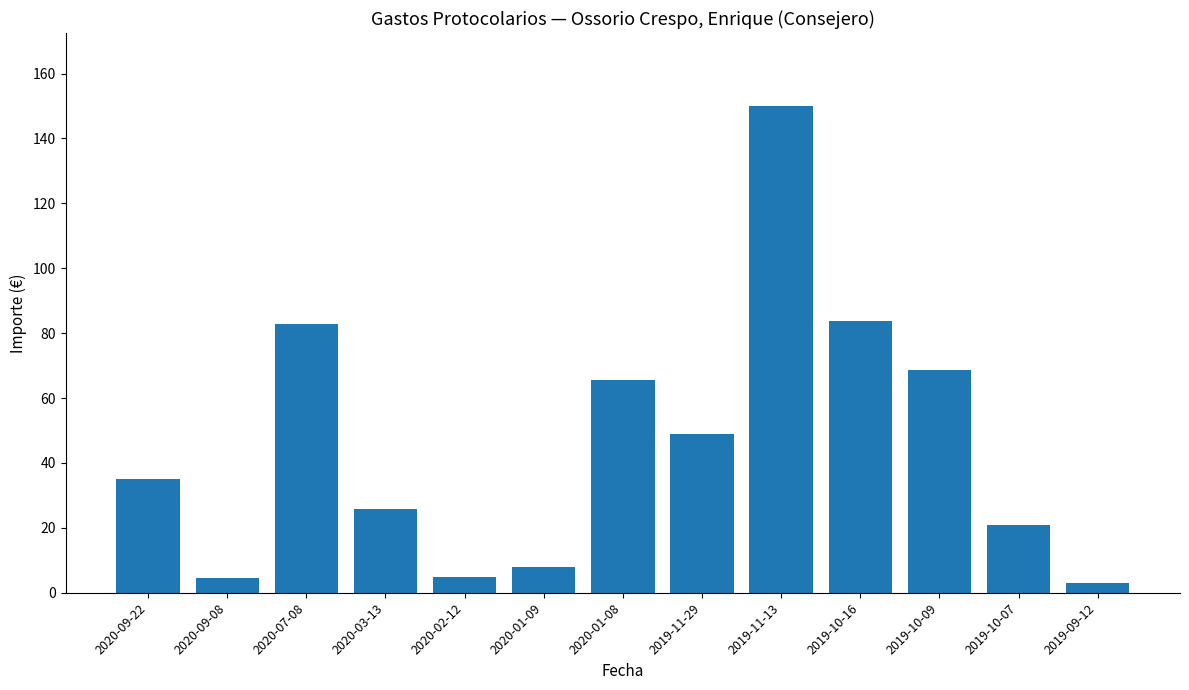

Does the chart contain stacked bars?

No